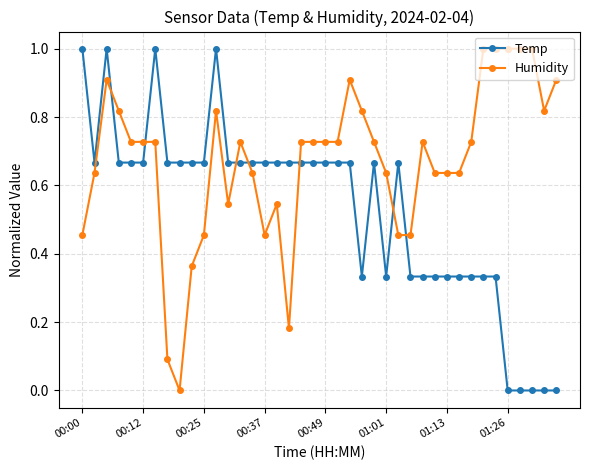

True or false: Humidity has more than 2 points higher than both neighbors.

True